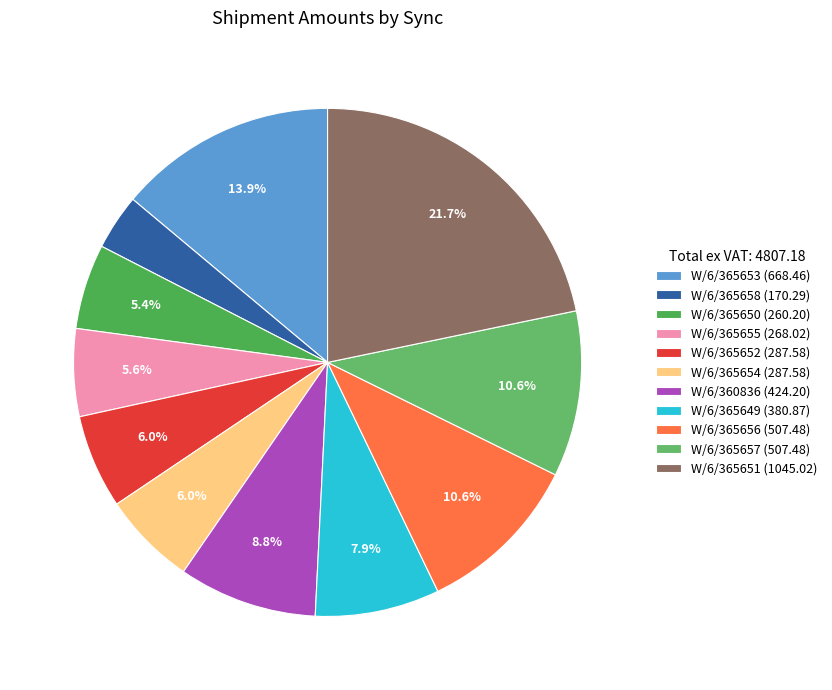

How many segments does this pie chart have?

11